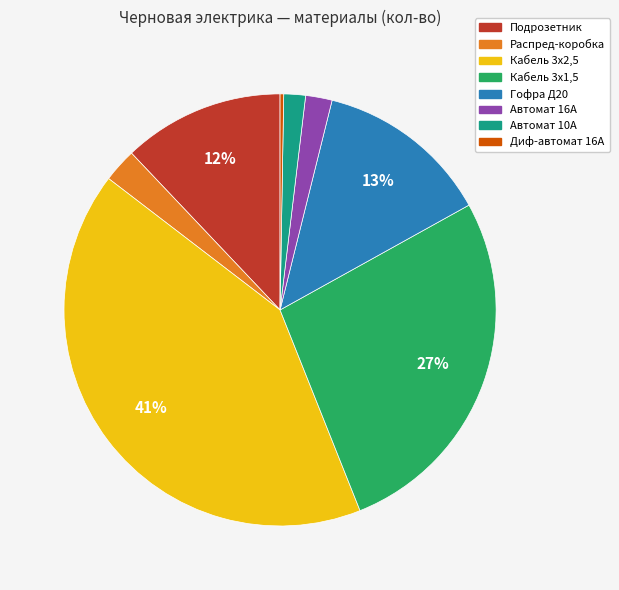

Do Кабель 3х1,5 and Гофра Д20 together represent more than half of the pie?

No